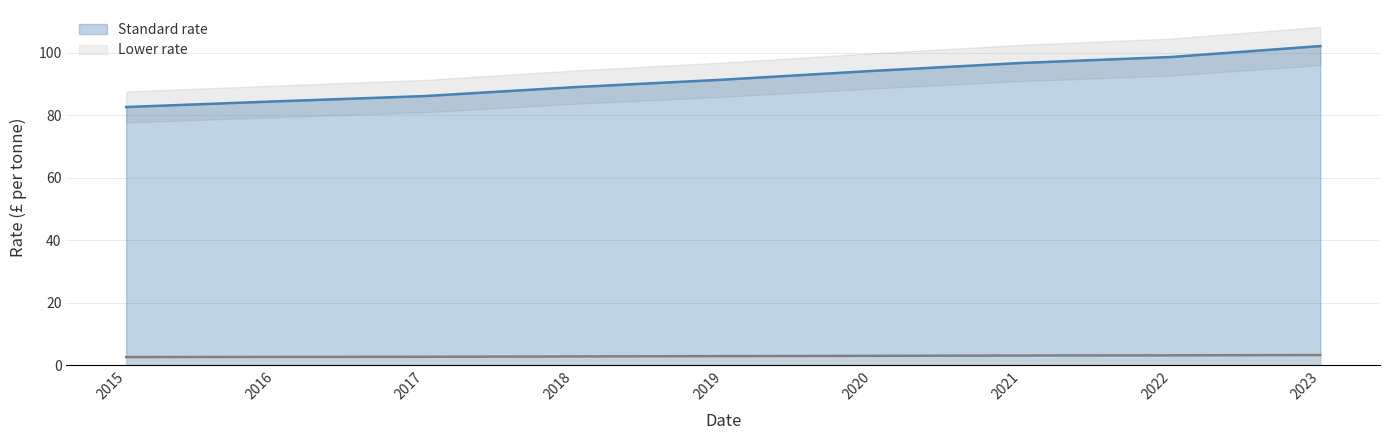

What is the difference between the maximum and minimum values in the Standard rate series?

19.5